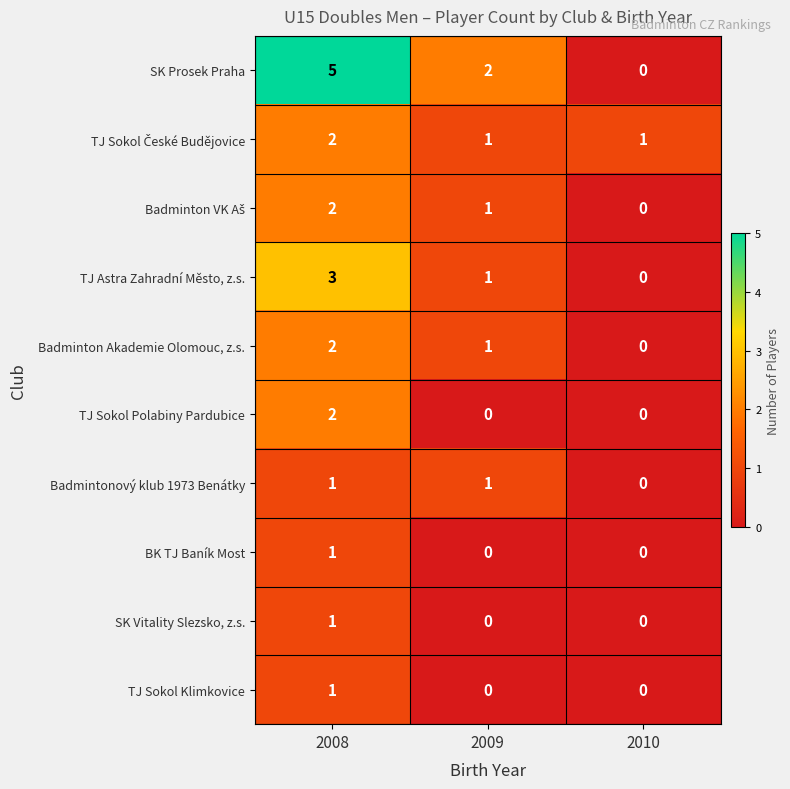

True or false: SK Vitality Slezsko, z.s. has a value of 0 at 2009.

True